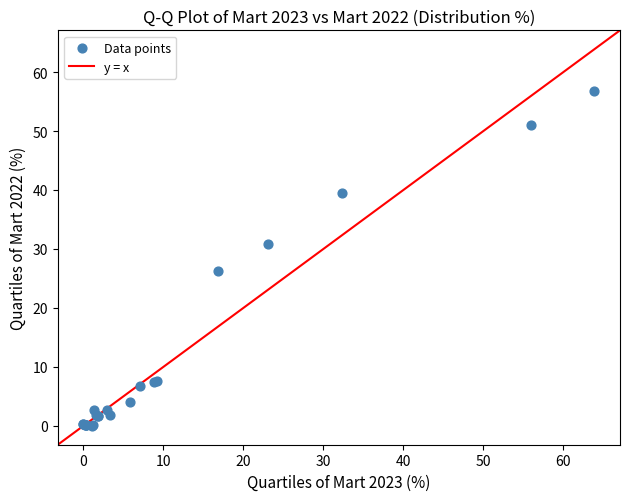

What Y value in the scatter plot is closest to 28?

26.3